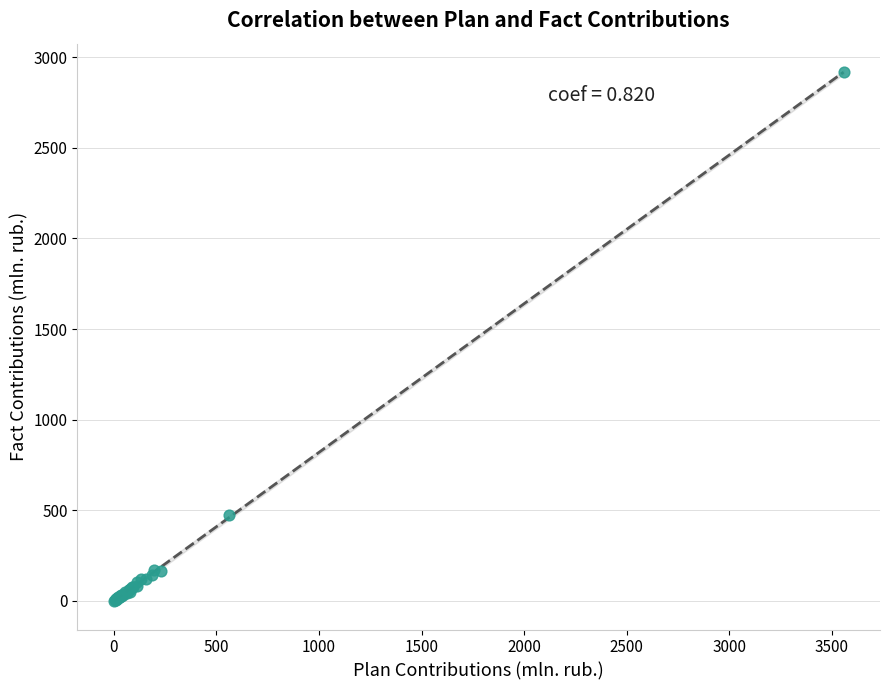

What Y value in the scatter plot is closest to 1458?

475.9